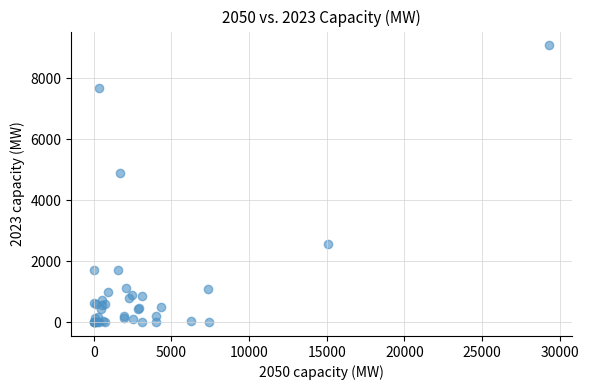

What Y value in the scatter plot is closest to 4542?

4891.8